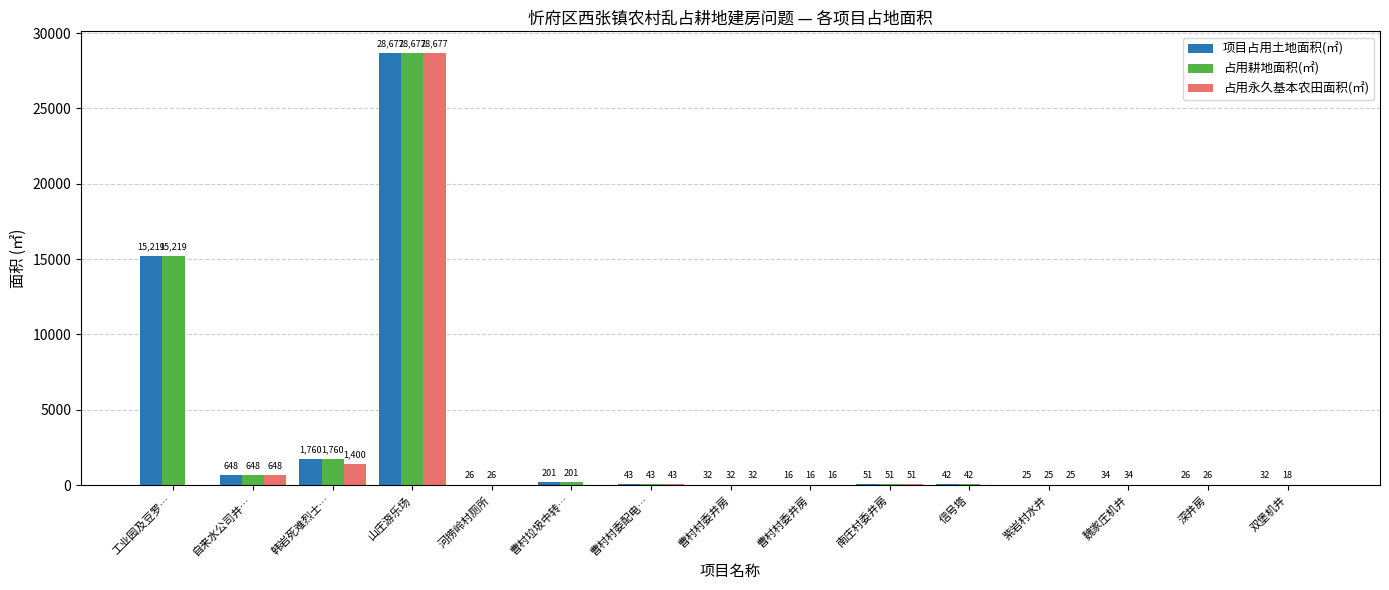

What is the greatest value displayed?

28677.0